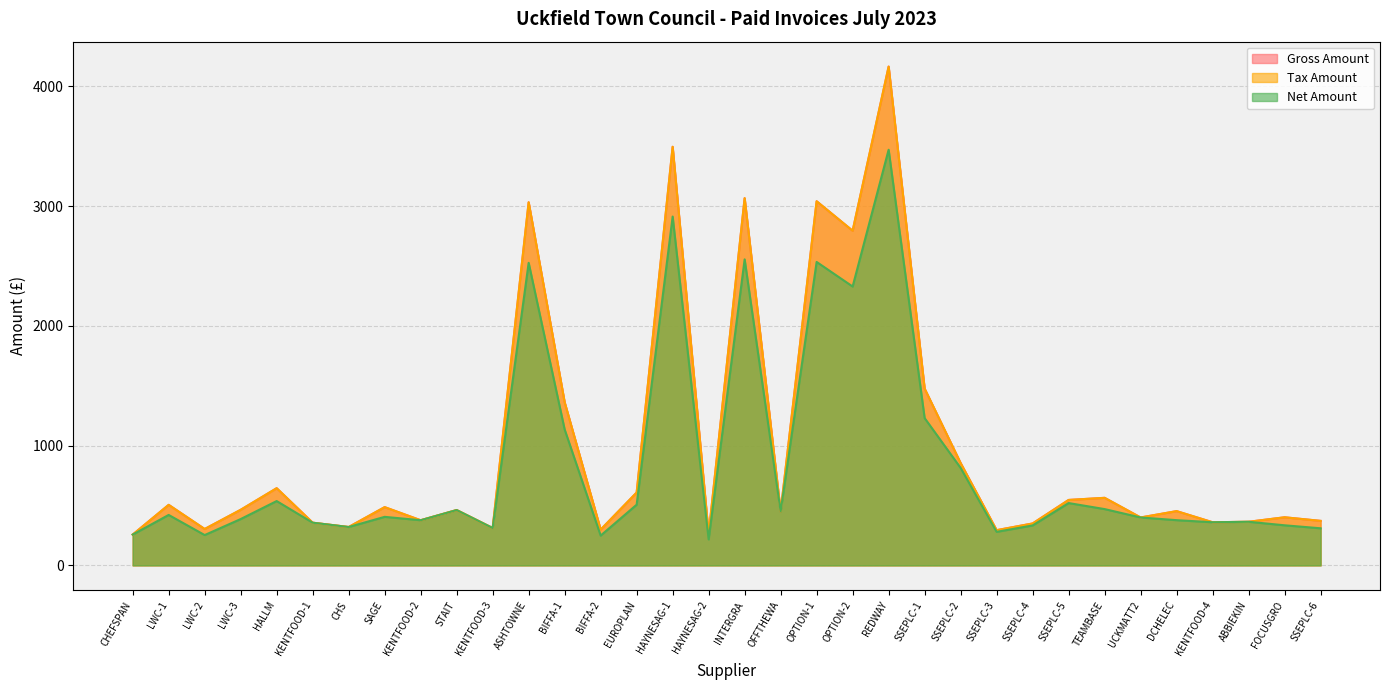

At SSEPLC-1, list the series in order from largest to smallest.

Tax Amount, Gross Amount, Net Amount